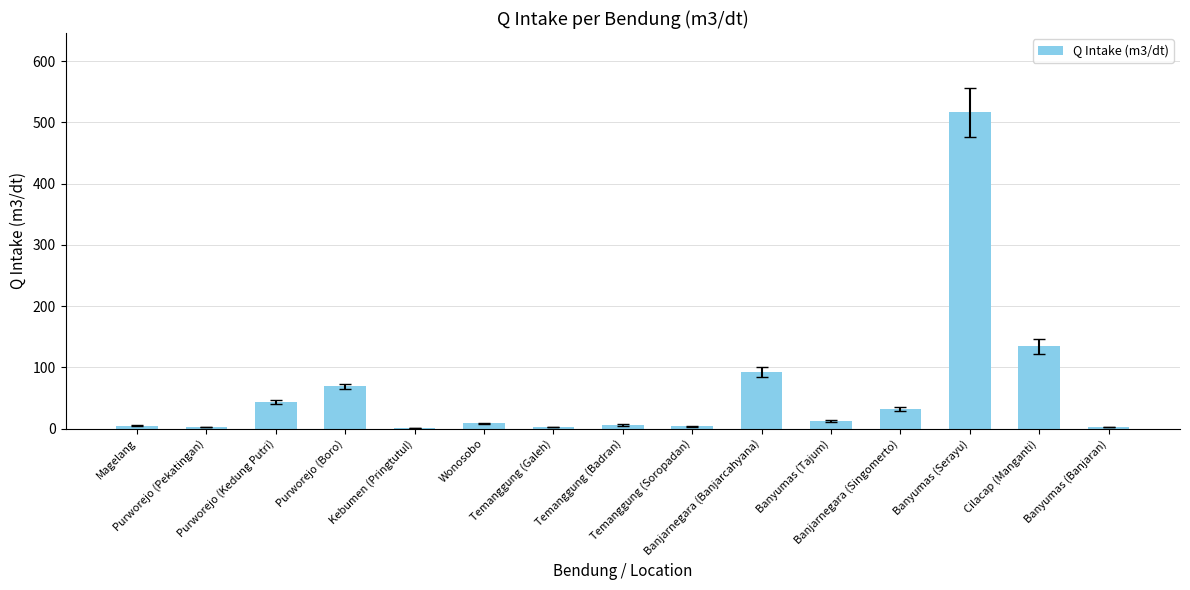

How many data points does each series have?

15